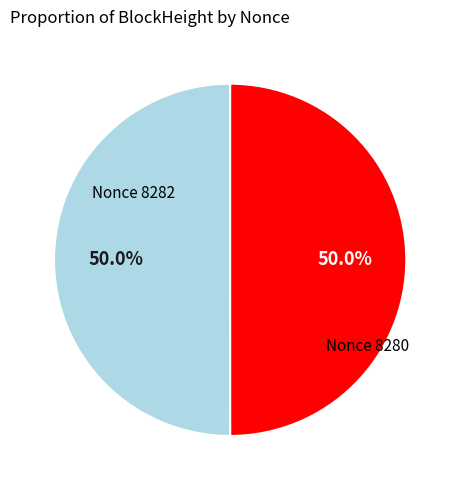

Approximately how many times larger is the value at Nonce 8280 compared to Nonce 8282?

1.0